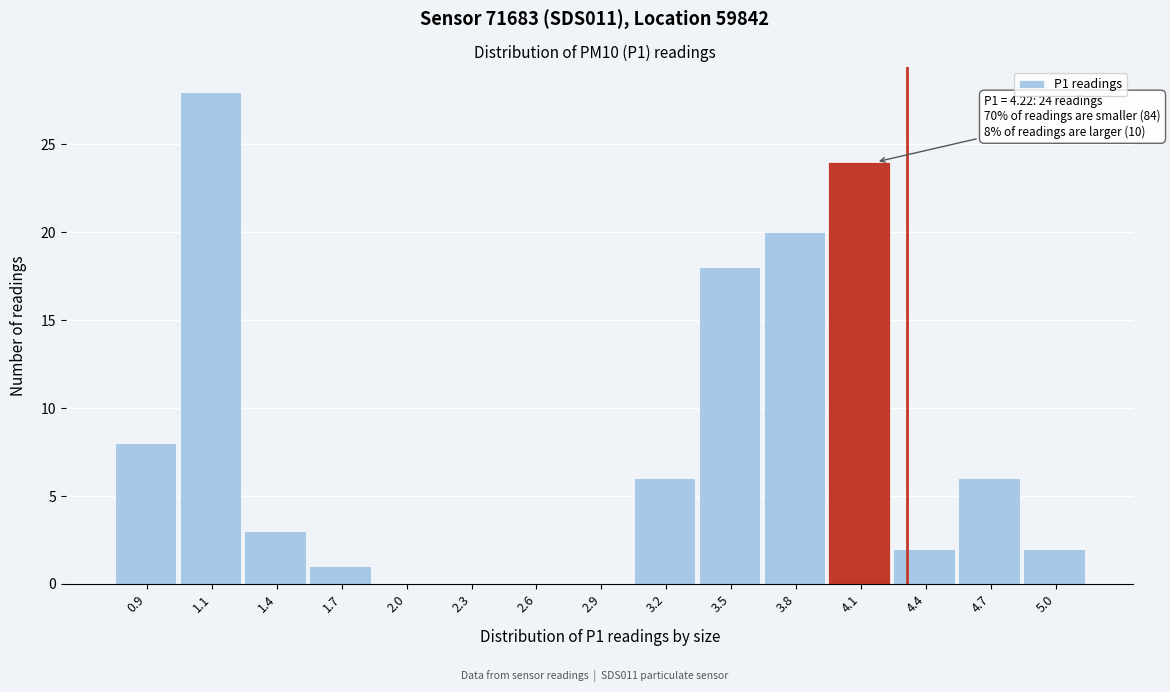

Reading left to right, transcribe all the data shown in this chart.

0.9=8	1.1=28	1.4=3	1.7=1	2.0=0	2.3=0	2.6=0	2.9=0	3.2=6	3.5=18	3.8=20	4.1=24	4.4=2	4.7=6	5.0=2